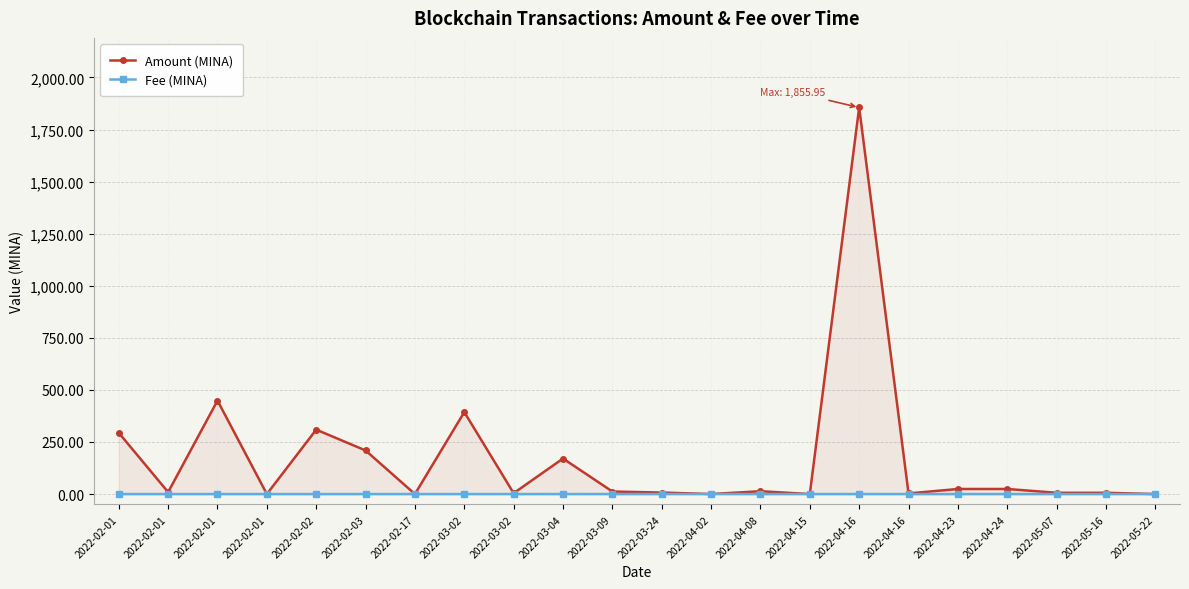

What is the label of the 3rd point from the left?

2022-02-01